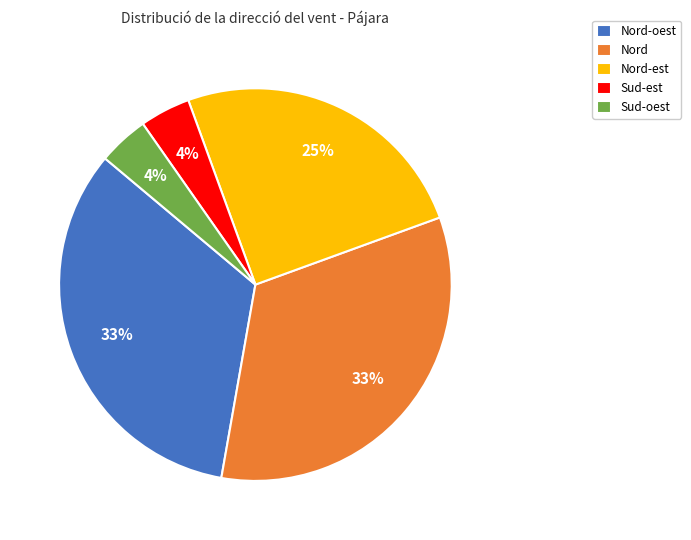

To the nearest percent, what is the average slice percentage?

20%